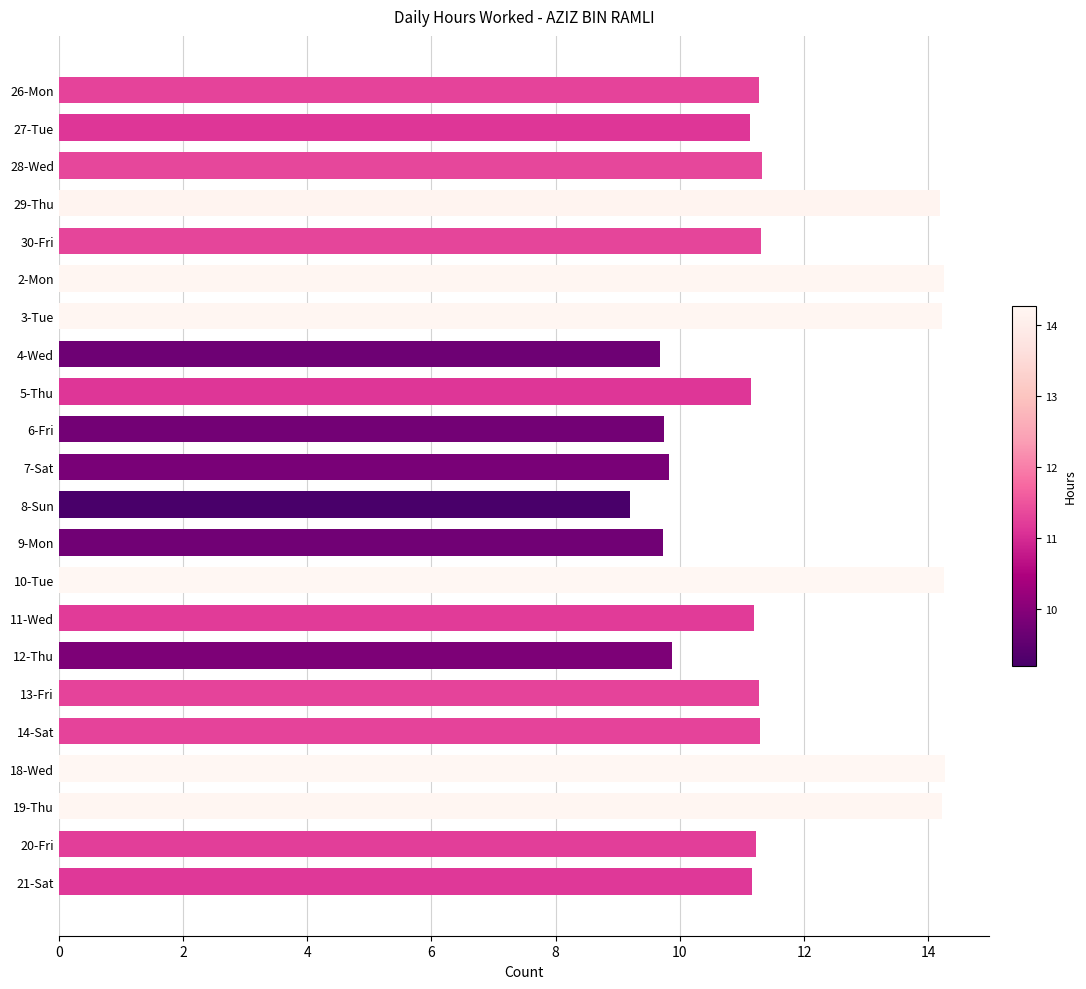

What is the average value?

11.6